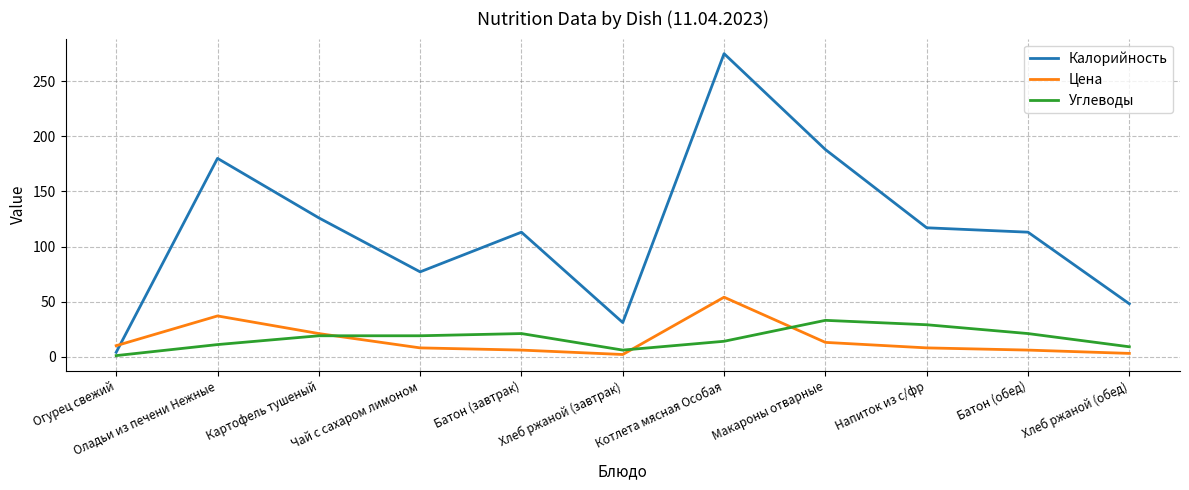

Does the chart display data point markers on the line(s)?

No